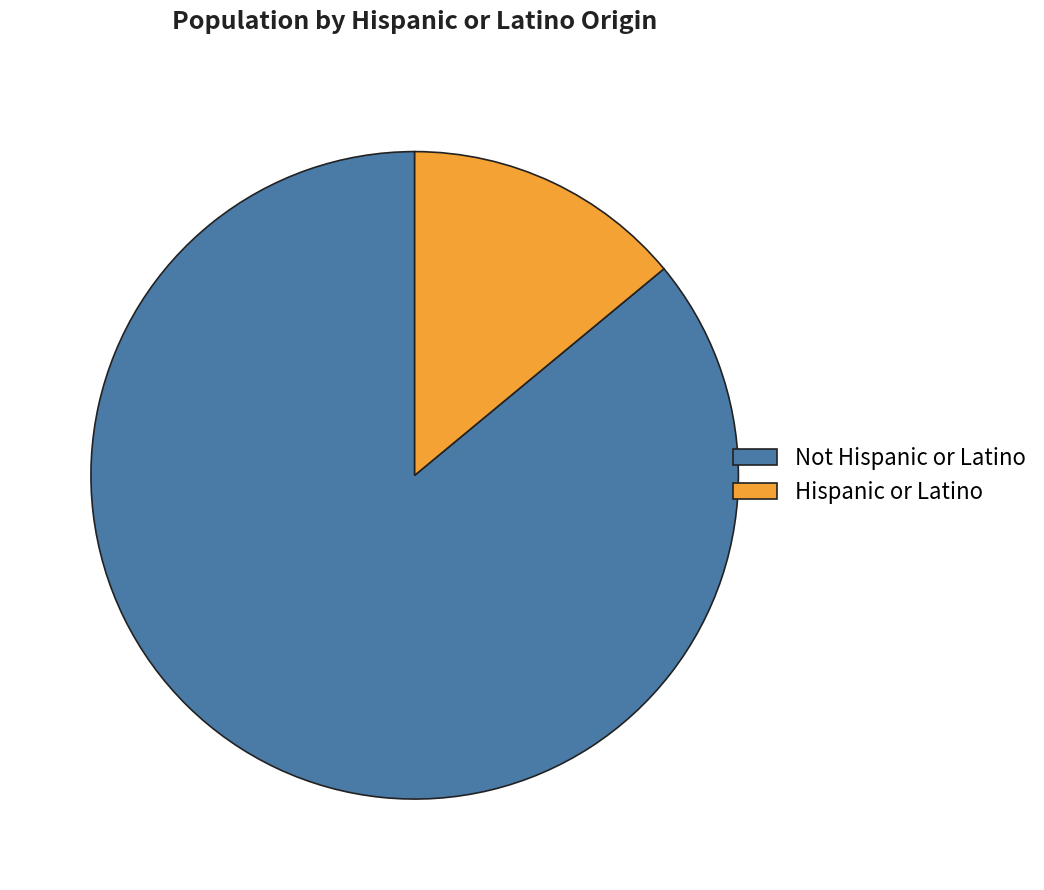

Combined, do Not Hispanic or Latino and Hispanic or Latino account for over 50%?

Yes